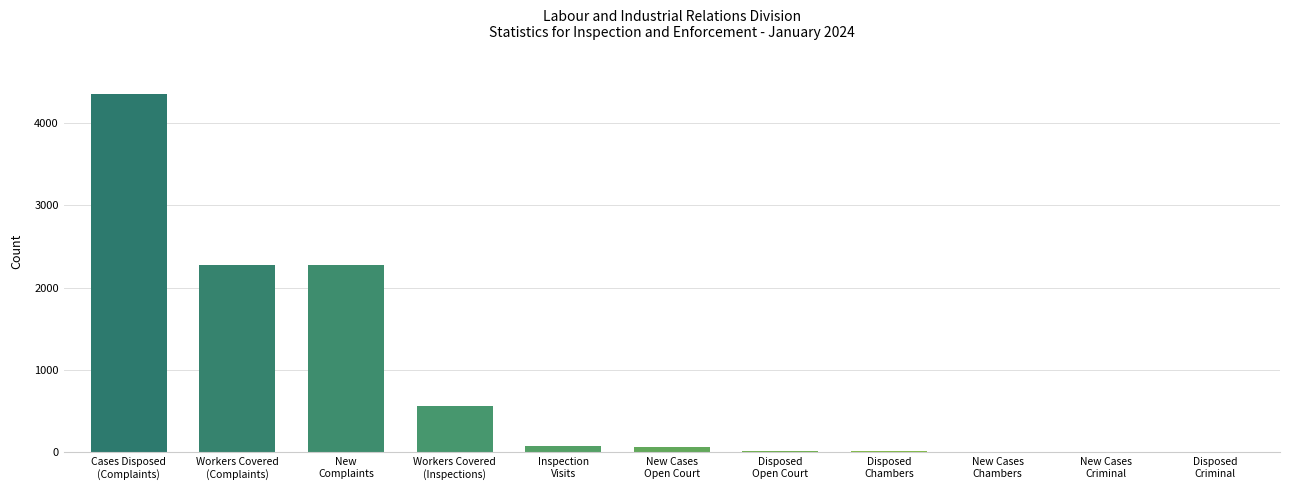

What is the sum of all values?

9666